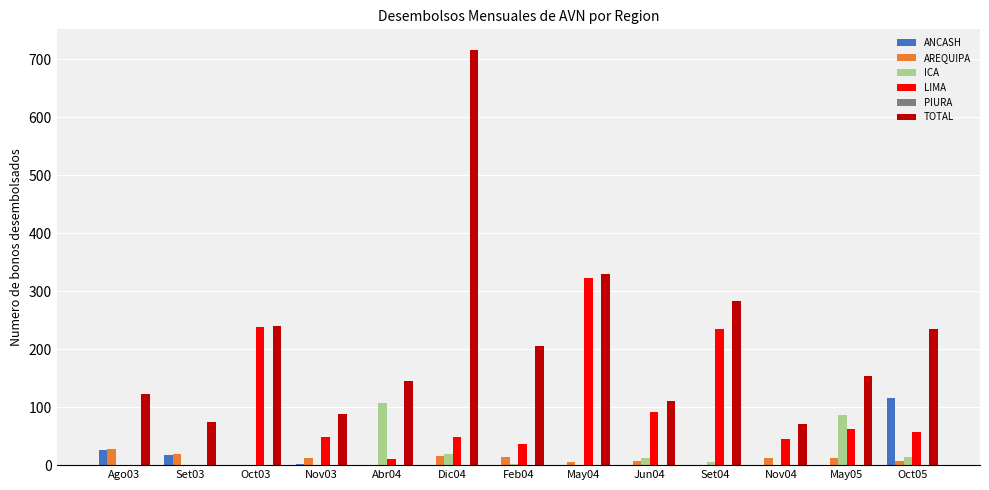

Is the value of TOTAL at Oct03 greater than the value of AREQUIPA at Set04?

Yes